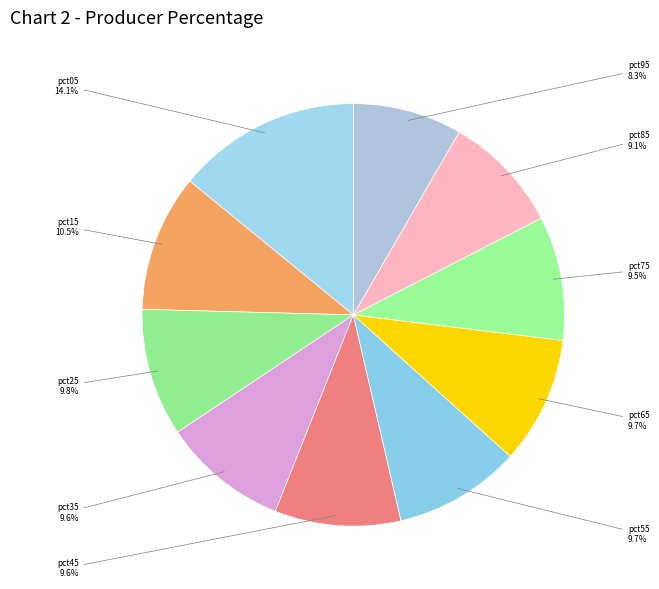

Is pct05 the majority of the pie?

No